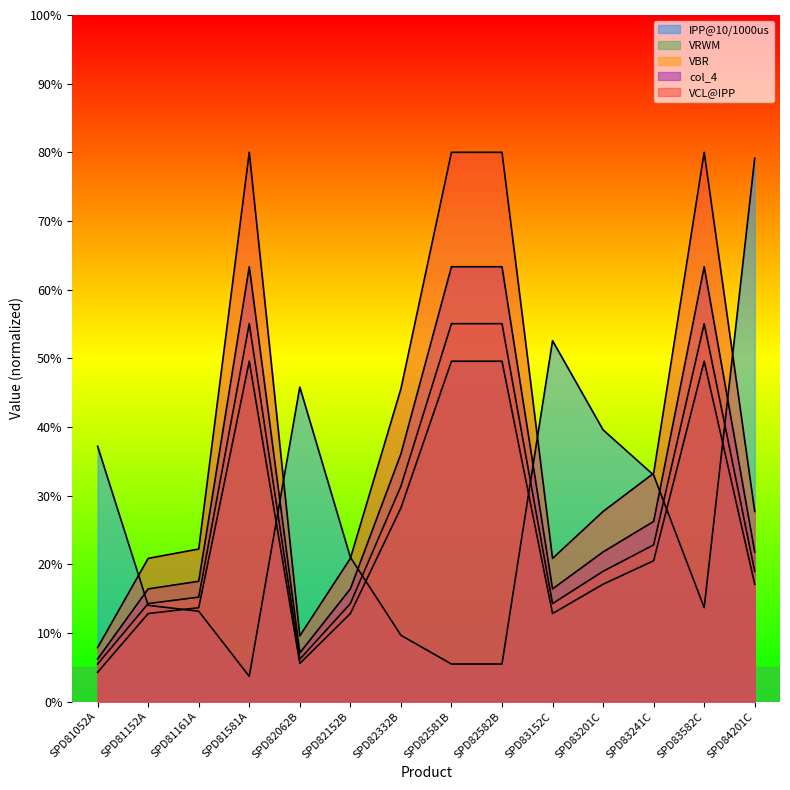

Which series has the widest spread of values?

IPP@10/1000us